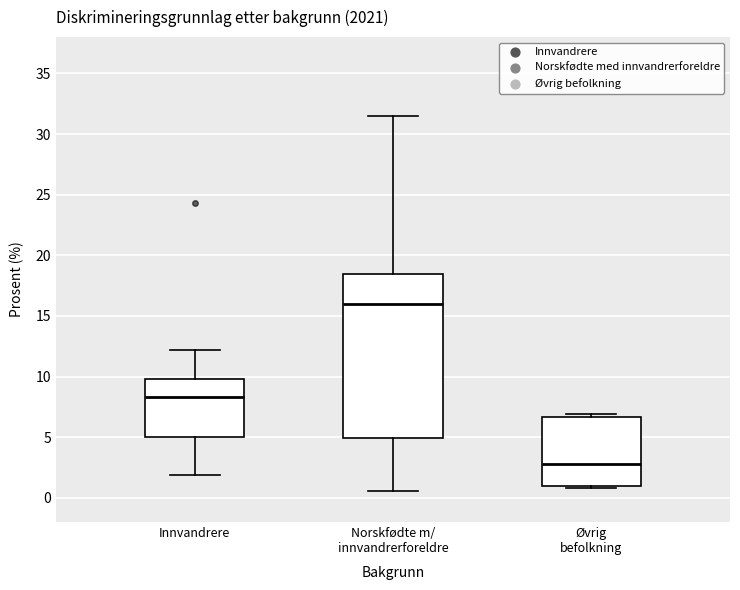

Where does the lower whisker of the box for Innvandrere end on the y-axis? The values are not printed on the chart, so give them approximately, as read against the axis.

2.0